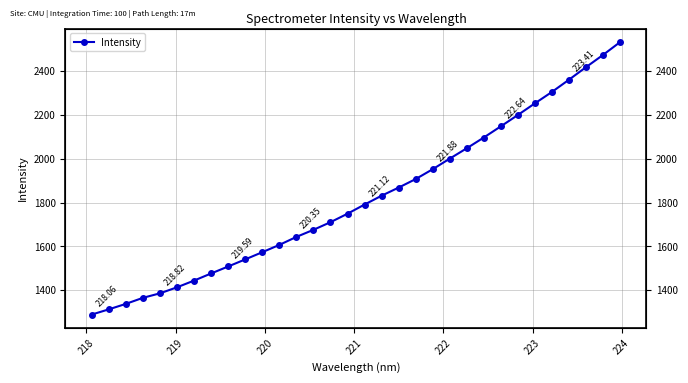

How many data points are less than 1790?

16